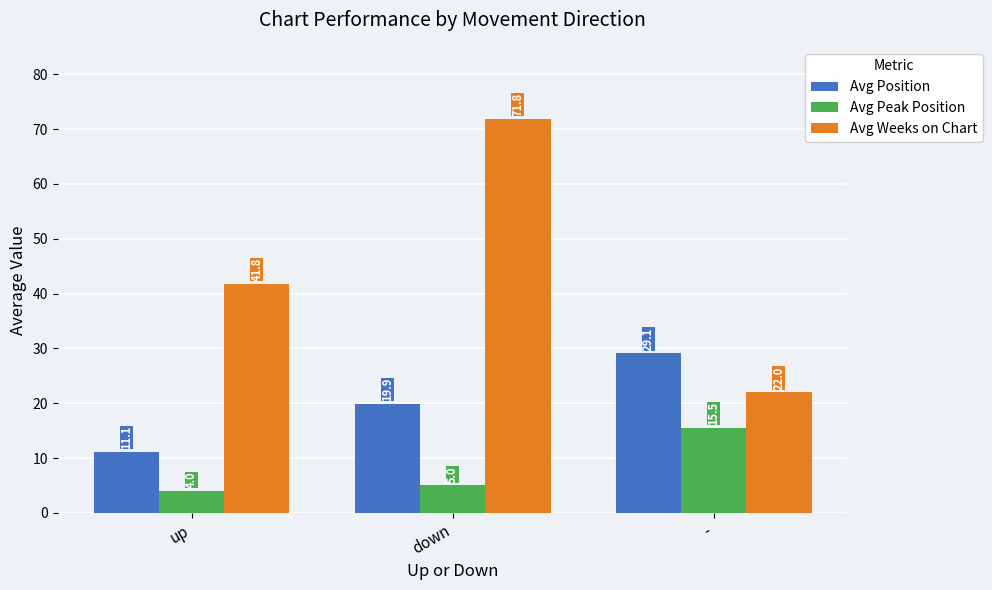

Does the chart contain stacked bars?

No